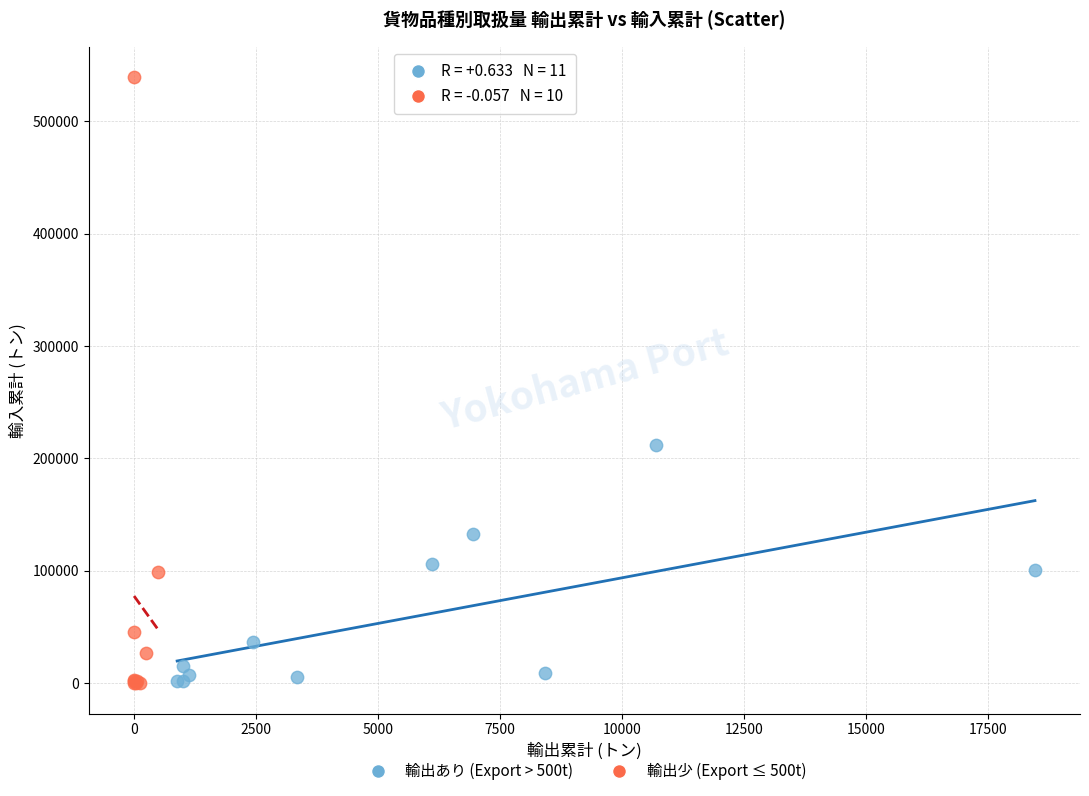

Which series has the largest Y range (max minus min)?

輸出少 (Export ≤ 500t)